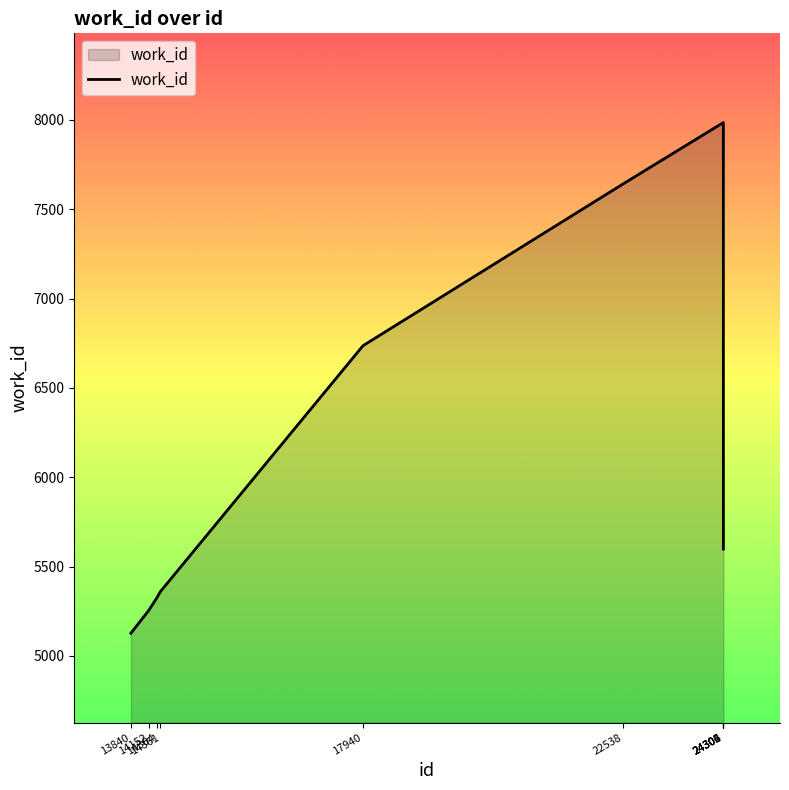

What is the minimum value shown in the chart?

5127